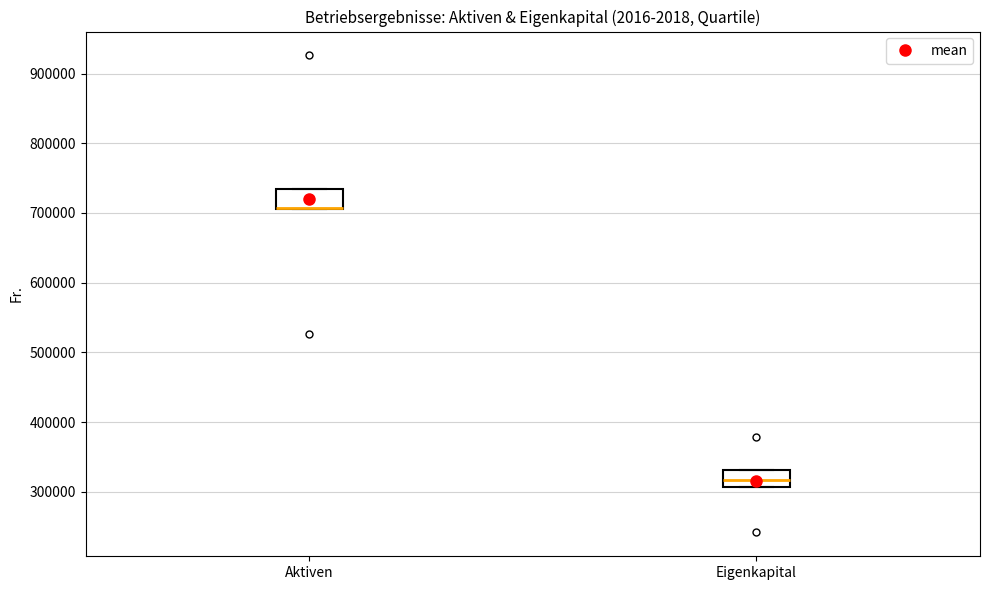

Reading left to right, transcribe this box plot: for each box, give where its median line is, the range the box spans, and where its two whiskers end, as read against the y-axis. The values are not printed on the chart, so give them approximately, as read against the axis.

Aktiven: median 710000 (drawn on the box's lower edge), box 710000 to 730000, whiskers 710000 to 730000
Eigenkapital: median 320000, box 310000 to 330000, whiskers 310000 to 330000